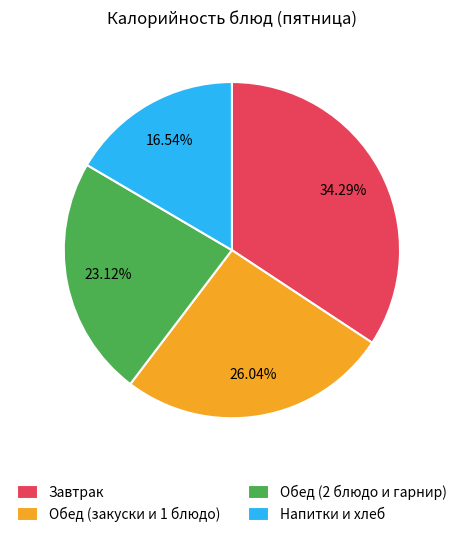

Which slice is the largest?

Завтрак